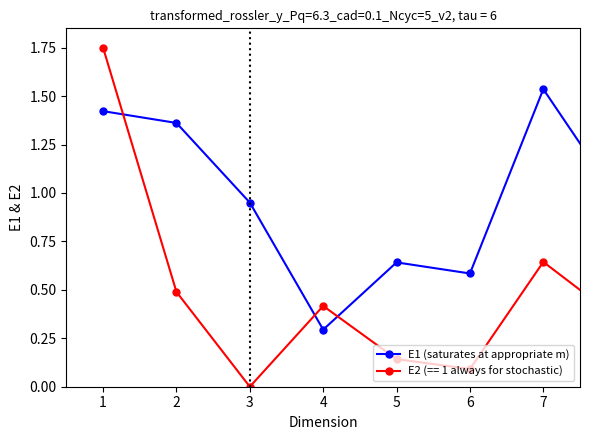

At how many categories does at least one series exceed 1?

7